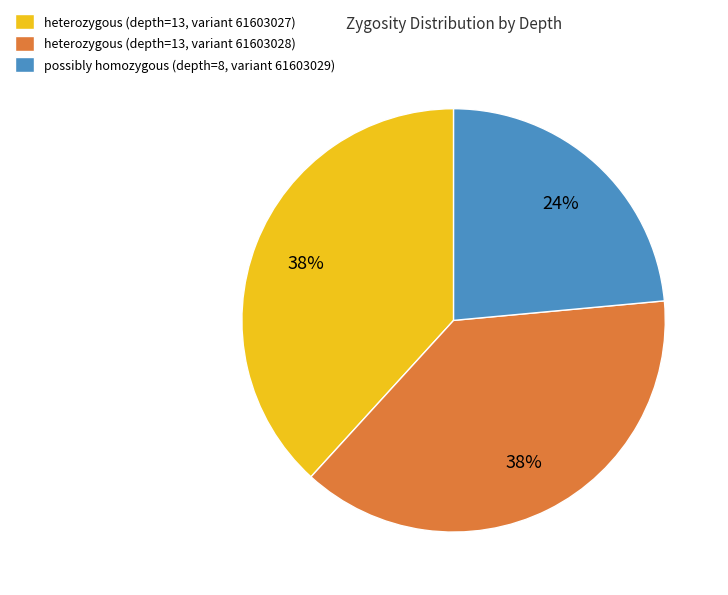

What is the ratio of the value at heterozygous (depth=13, variant 61603027) to the value at heterozygous (depth=13, variant 61603028)?

1.0